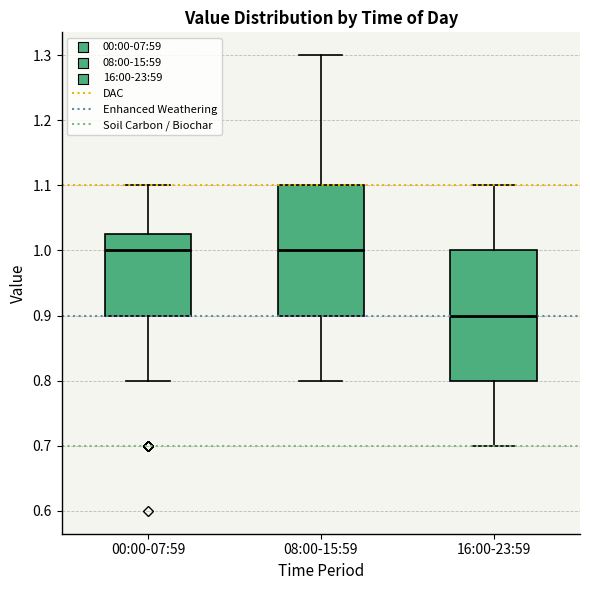

Reading left to right, read every box against the y-axis: the position of its median line, the range the box covers, and the ends of its whiskers. The values are not printed on the chart, so give them approximately, as read against the axis.

00:00-07:59: median 1.00, box 0.90 to 1.03, whiskers 0.80 to 1.10
08:00-15:59: median 1.00, box 0.90 to 1.10, whiskers 0.80 to 1.30
16:00-23:59: median 0.90, box 0.80 to 1.00, whiskers 0.70 to 1.10